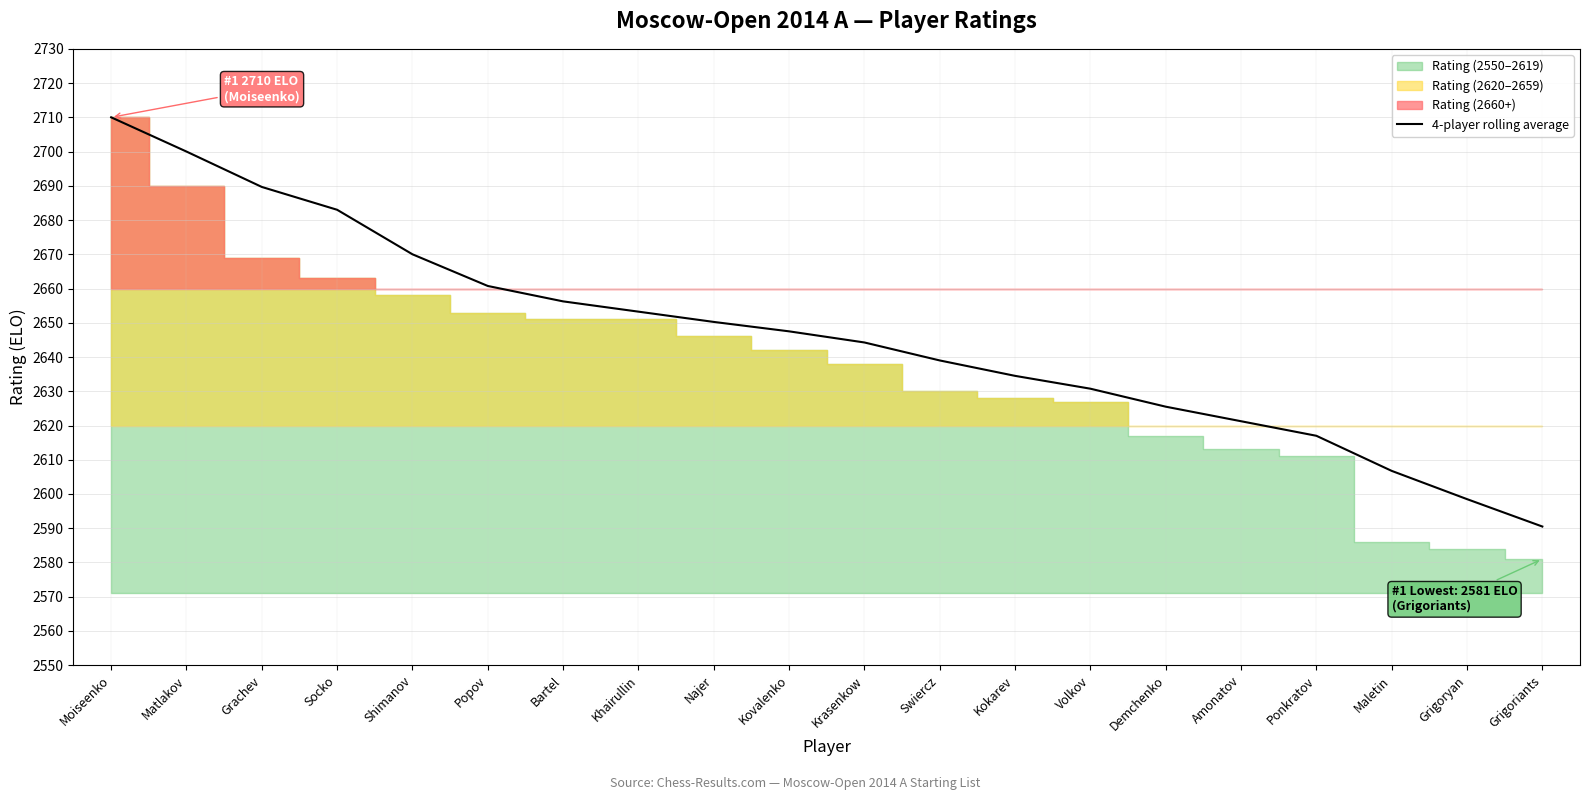

Reading left to right, extract all data points from this chart.

2710.0	2700.0	2689.7	2683.0	2670.0	2660.8	2656.2	2653.2	2650.2	2647.5	2644.2	2639.0	2634.5	2630.8	2625.5	2621.2	2617.0	2606.8	2598.5	2590.5